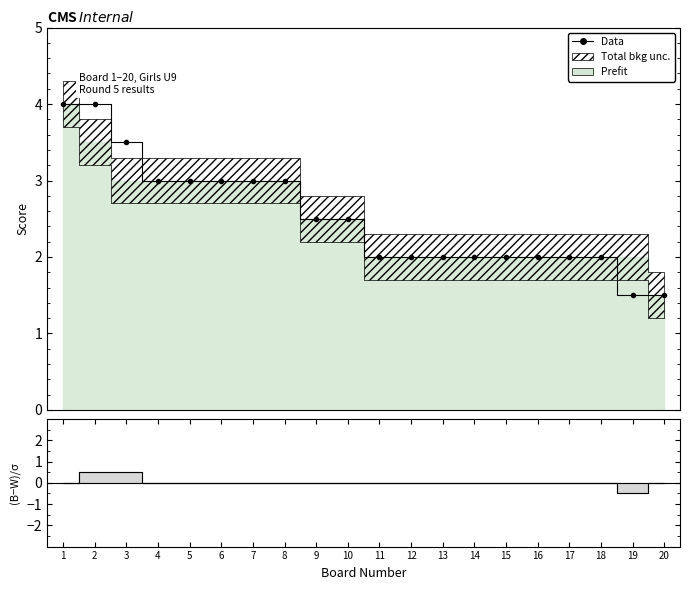

What is the difference between the (Black-White)/0.5 values at 7 and 2?

0.5